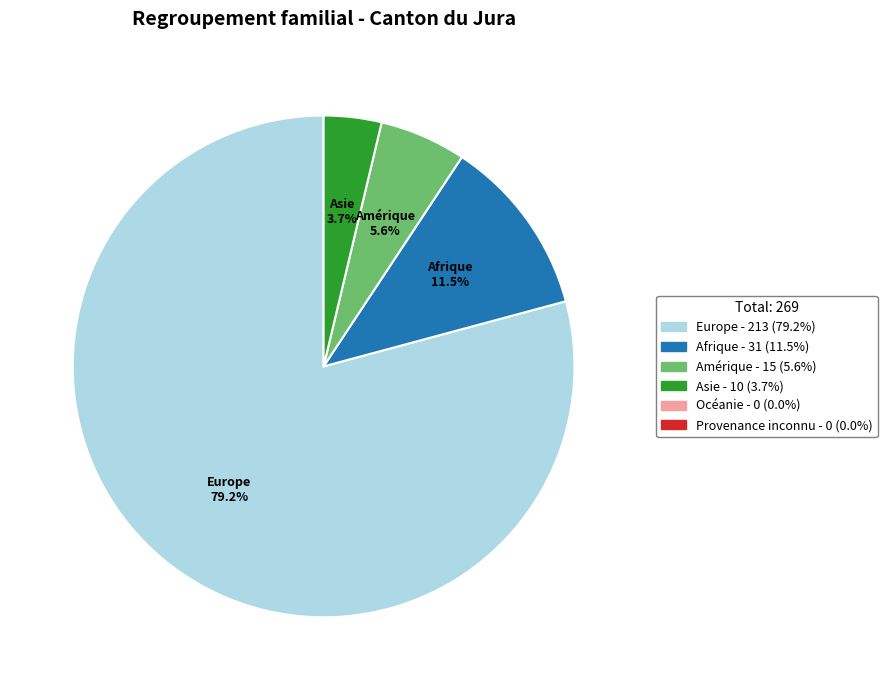

Is there a majority slice in this chart?

Yes